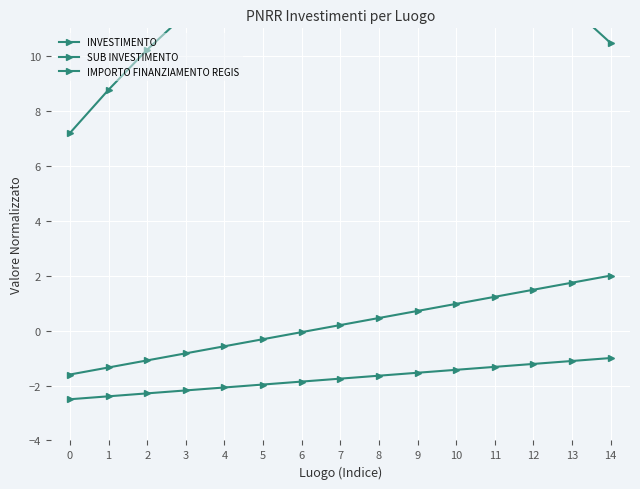

True or false: INVESTIMENTO and SUB INVESTIMENTO intersect in this chart.

False